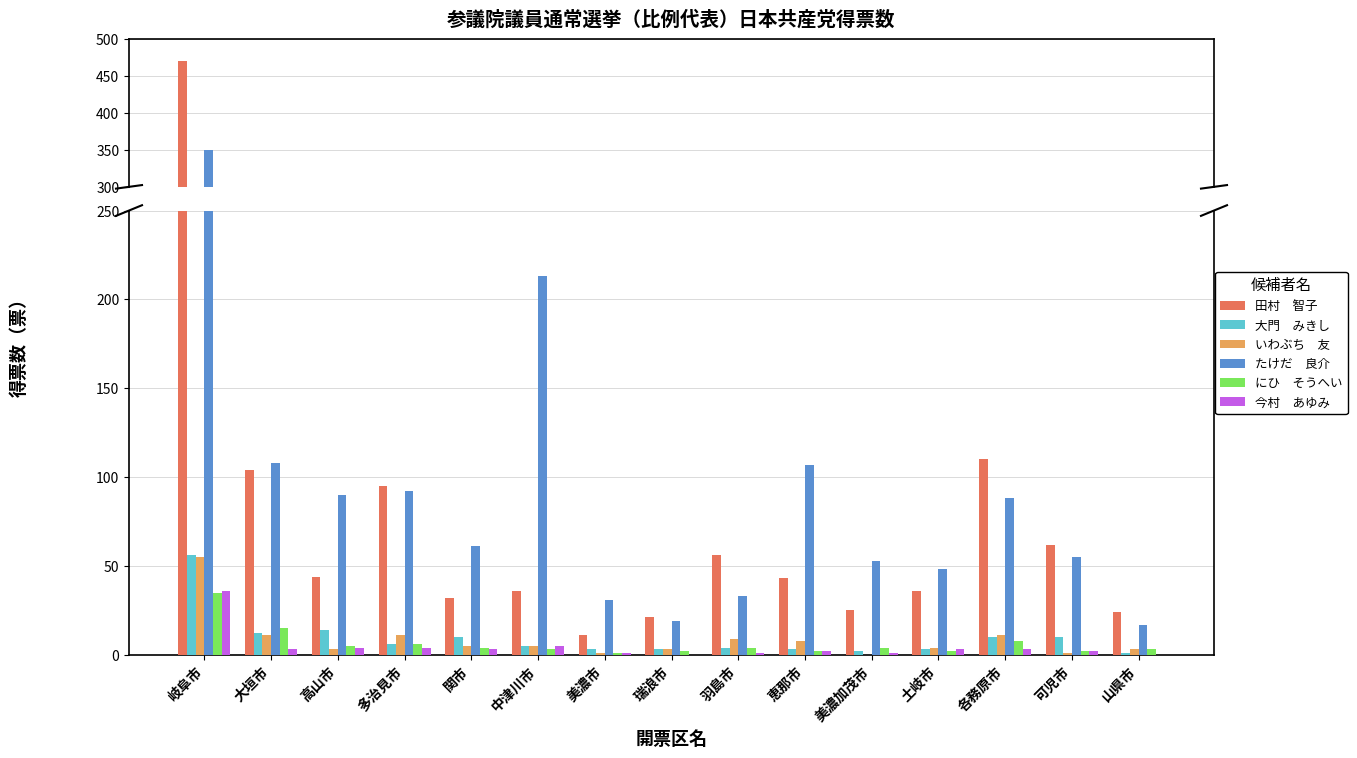

Where does the たけだ　良介 series first go above 61?

岐阜市